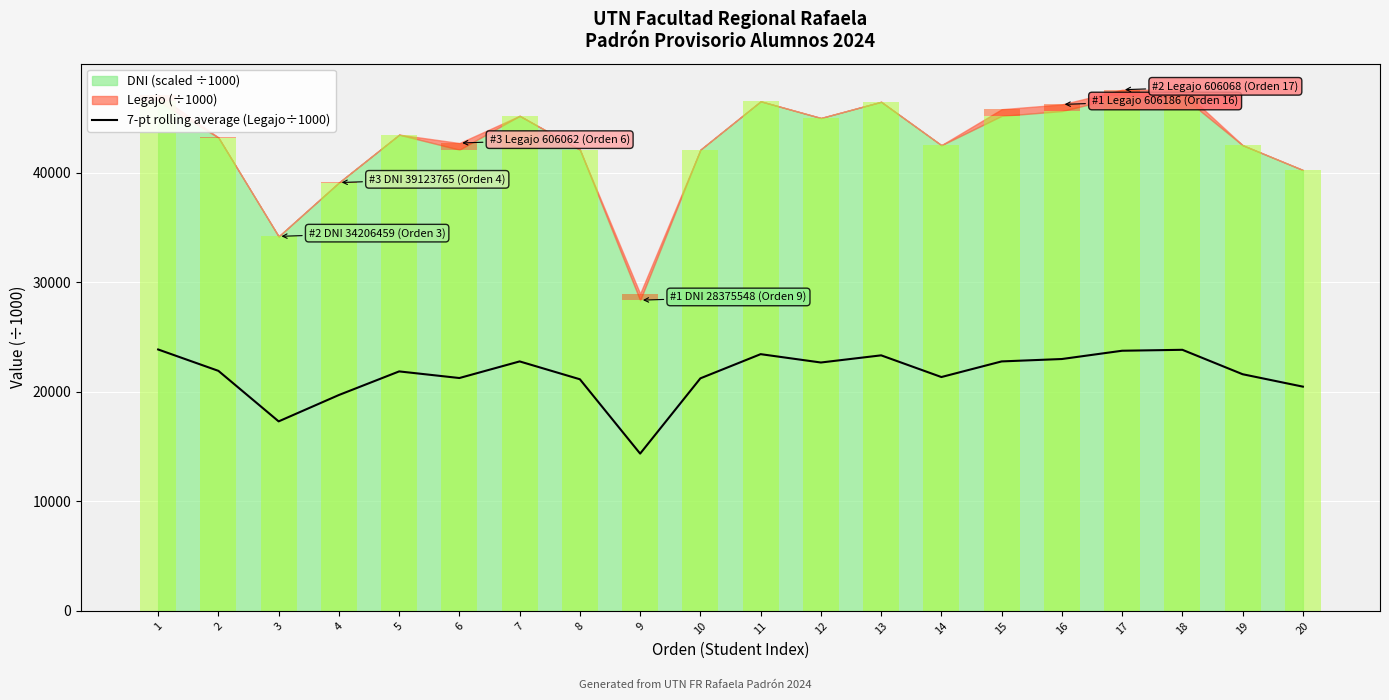

At which label does the data first exceed 21924?

1